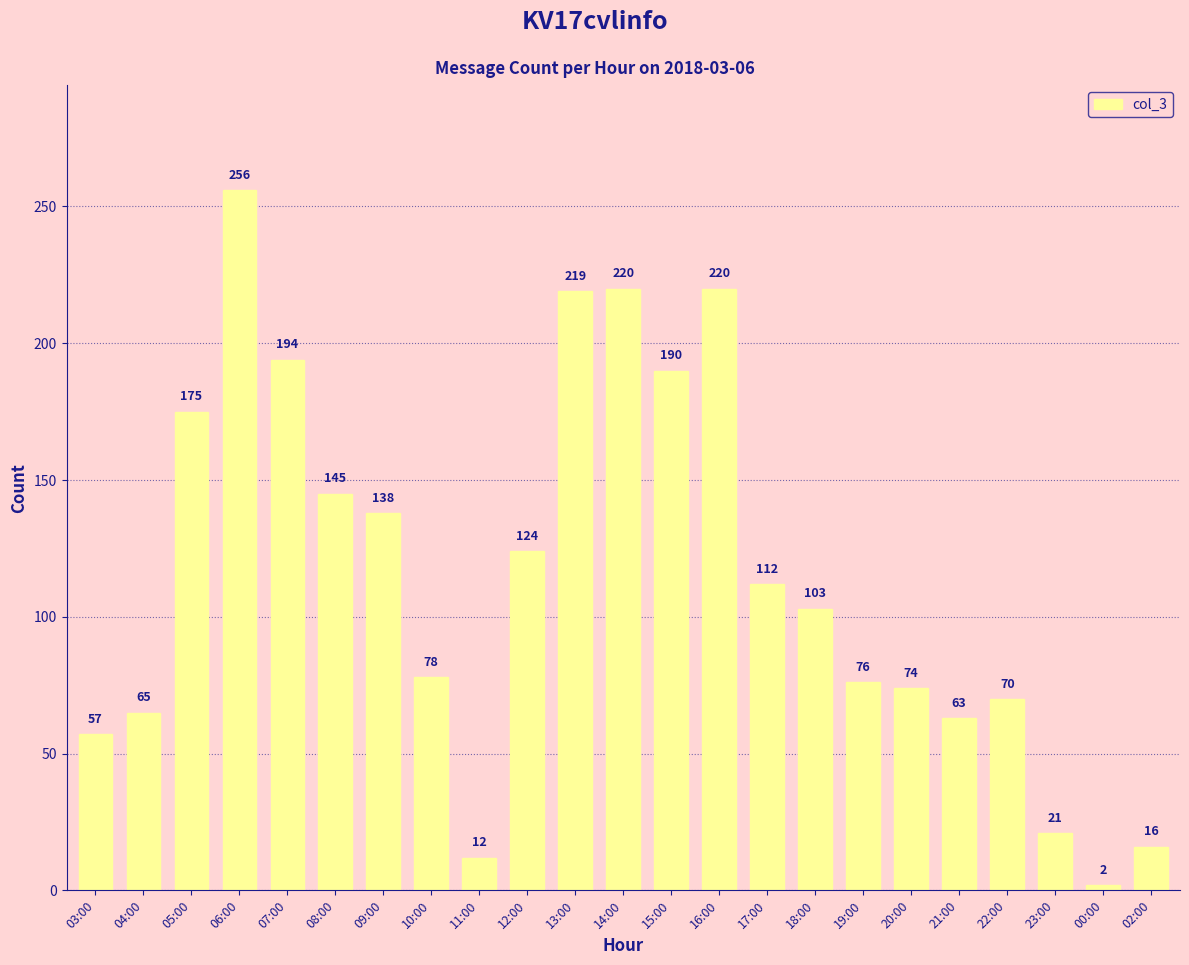

Which category has the highest value across all series?

06:00